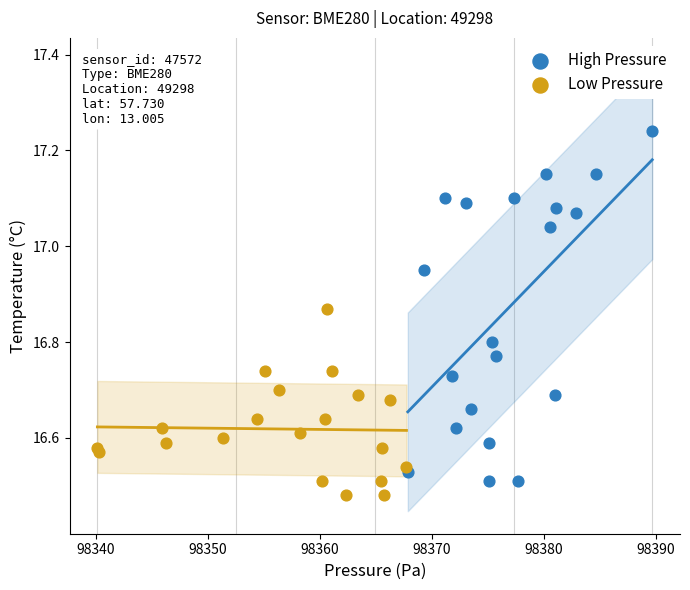

Which series has the widest spread of Y values?

High Pressure